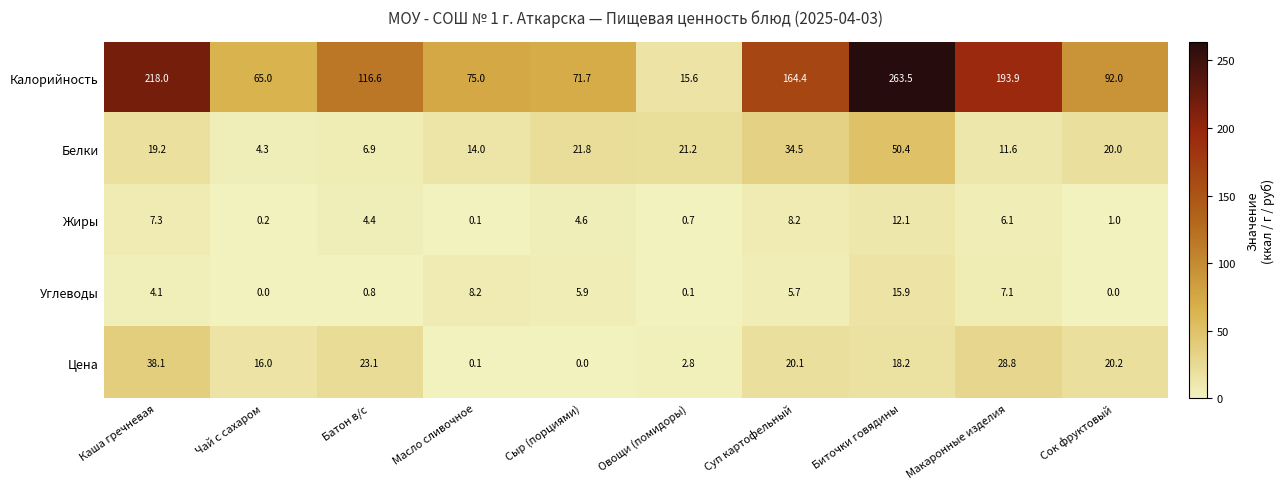

How many series are shown in this chart?

5